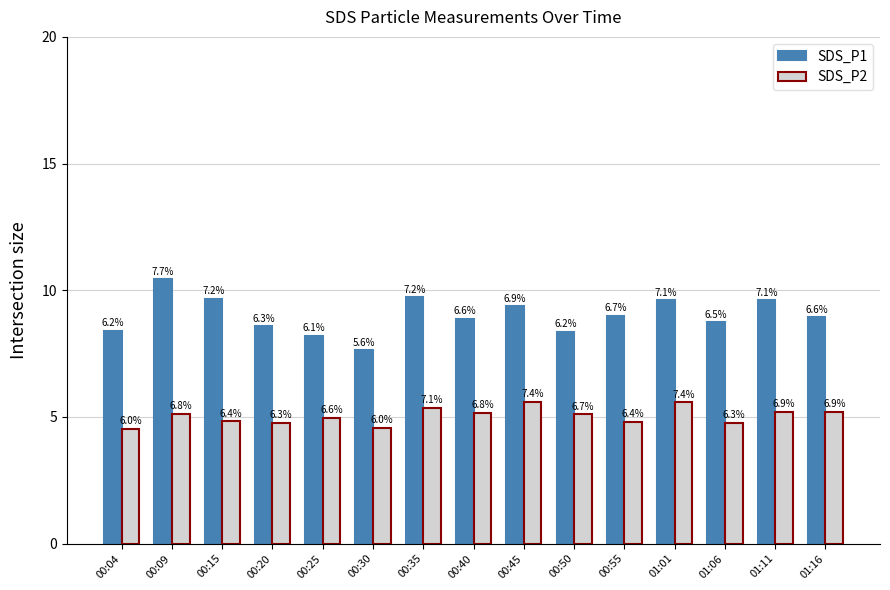

Which series has the widest spread of values?

SDS_P1